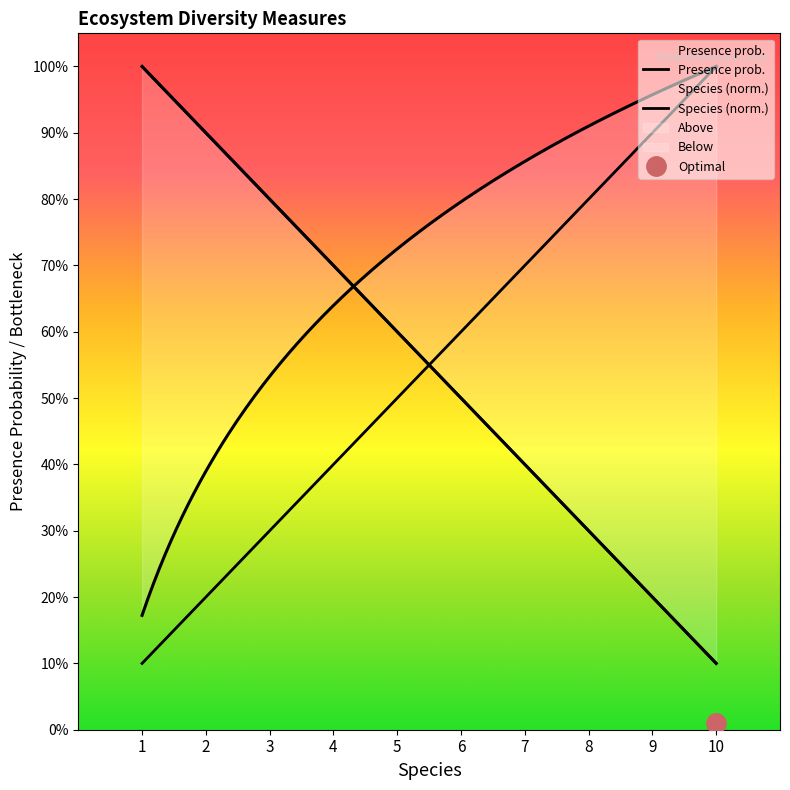

Is it true that Presence prob. equals 0.3 at 3?

True